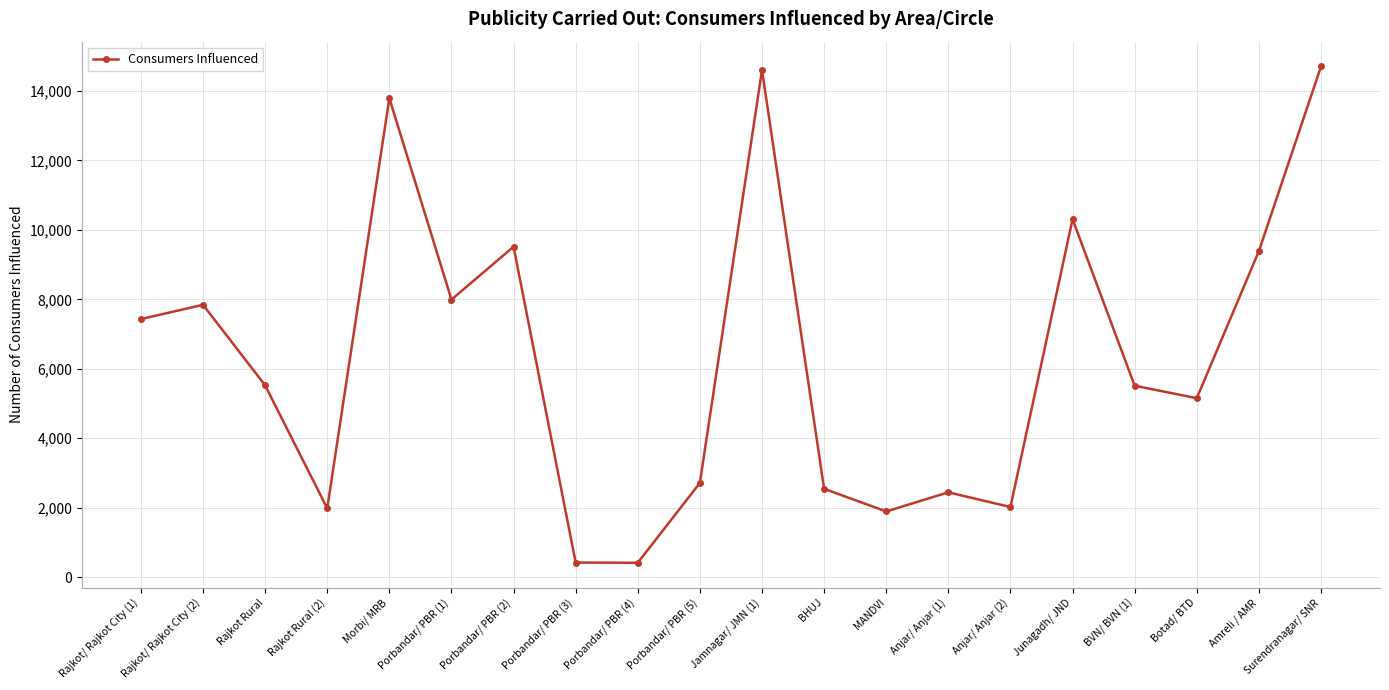

Between Porbandar/ PBR (5) and Rajkot/ Rajkot City (1), which is larger?

Rajkot/ Rajkot City (1)